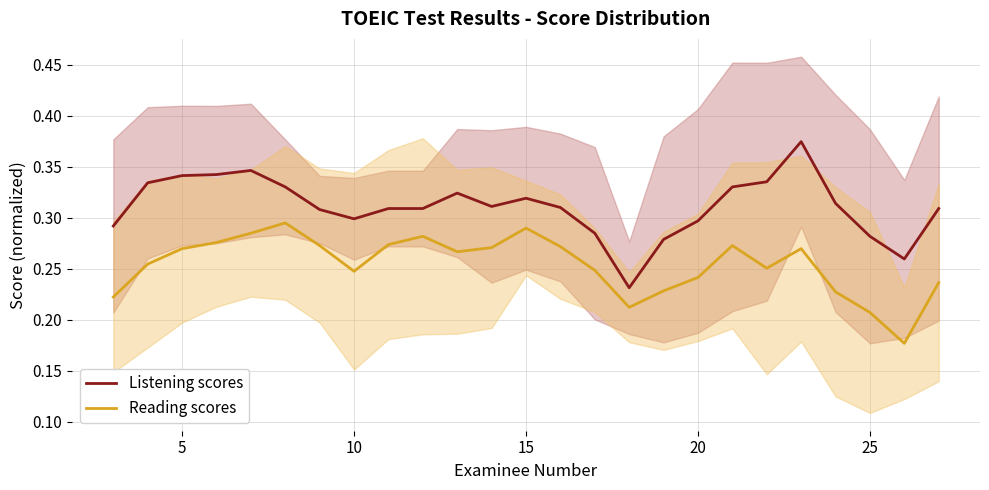

The Listening scores series shows 0.5 at 15. True or false?

False